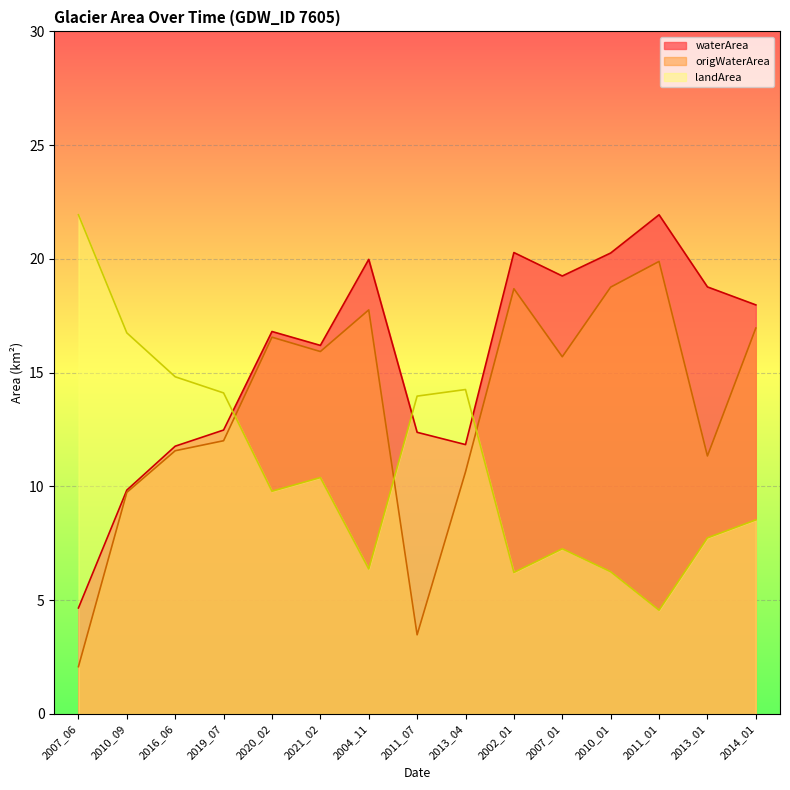

What is the value of the waterArea point at the 14th from the left?

18.8